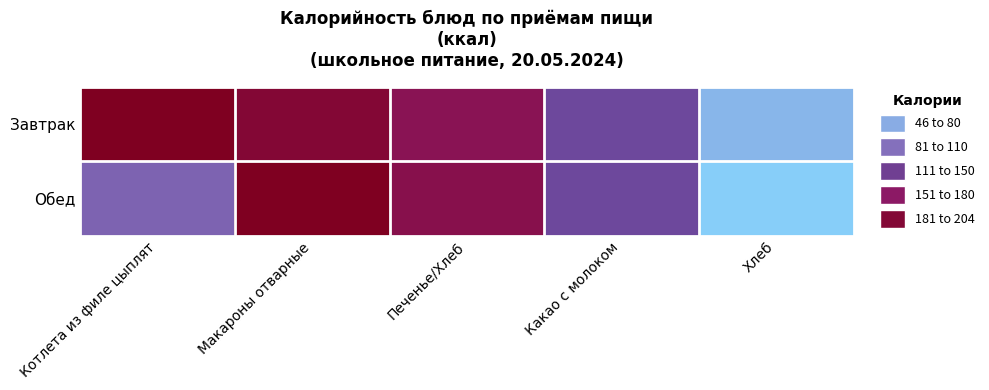

Which series has the largest total across all categories?

Завтрак